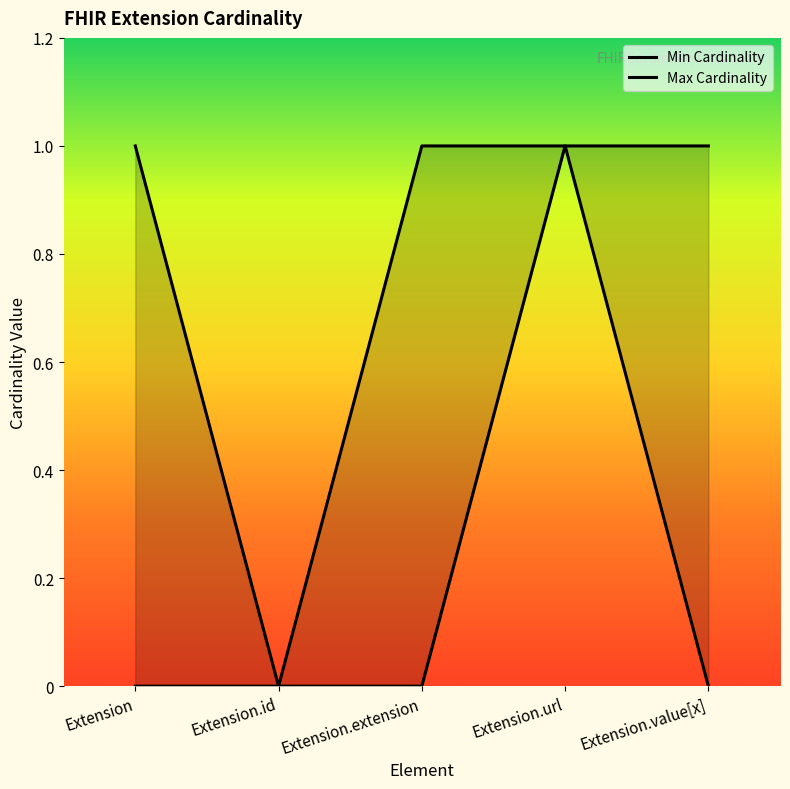

Rank the series by their maximum value, from lowest to highest.

Min Cardinality, Max Cardinality